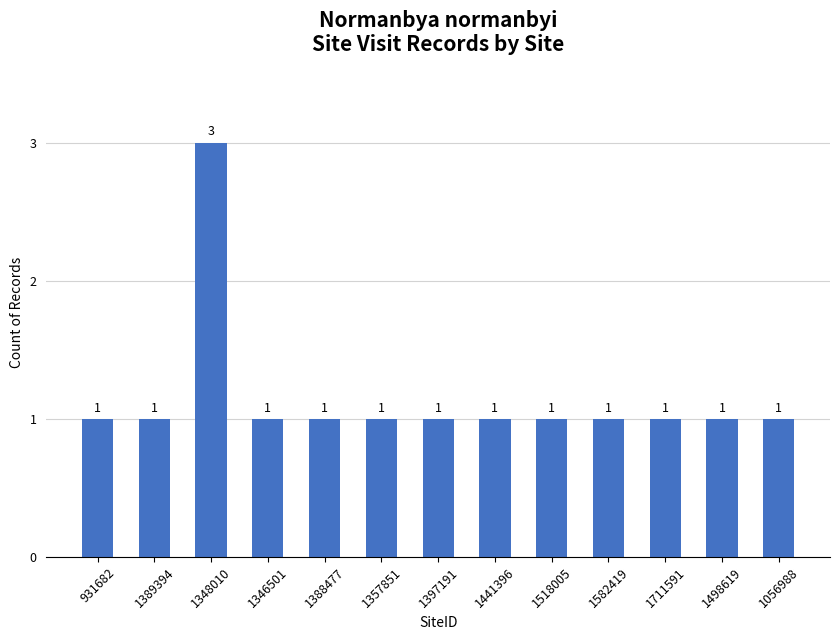

What is the label of the 13th bar from the right?

931682